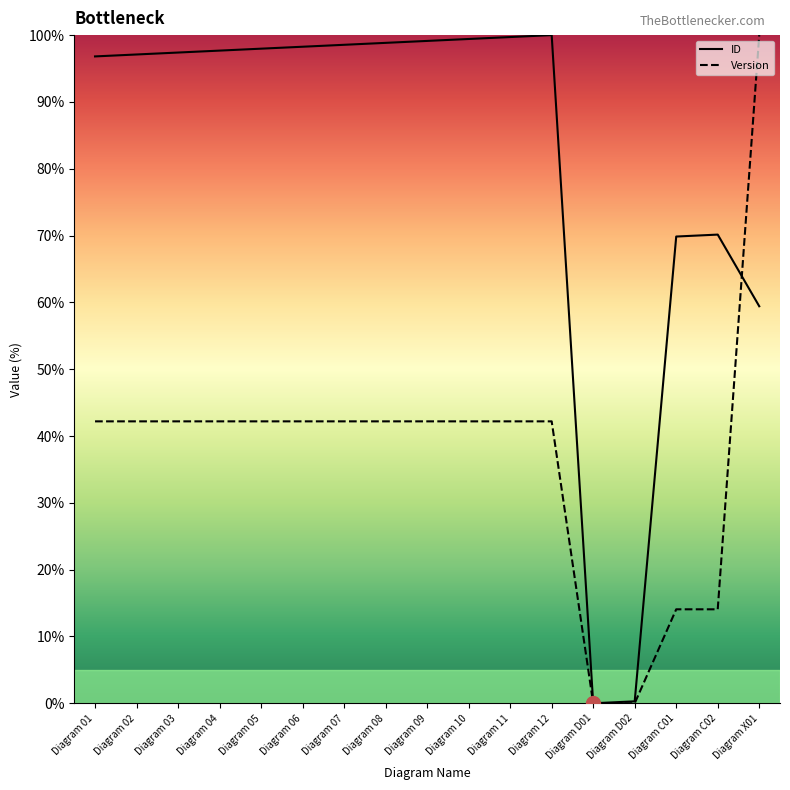

Rank the series by their average value, from highest to lowest.

ID, Version